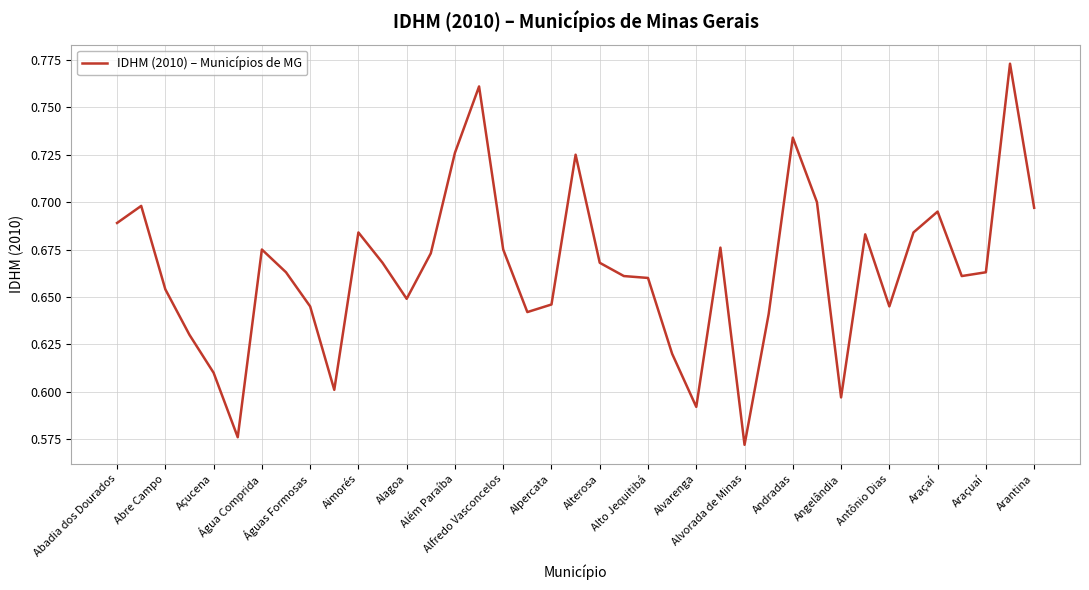

Does the chart have visible grid lines?

Yes